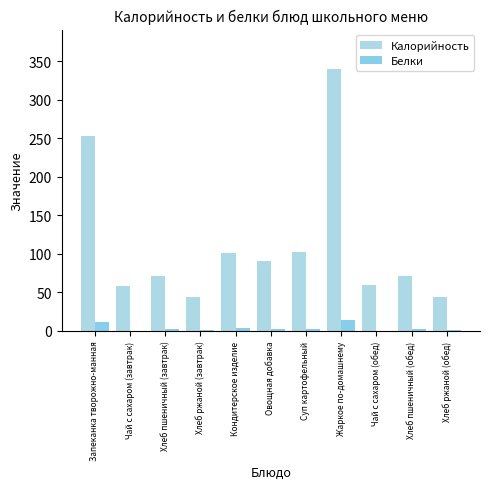

At which label does Калорийность first exceed 71?

Запеканка творожно-манная